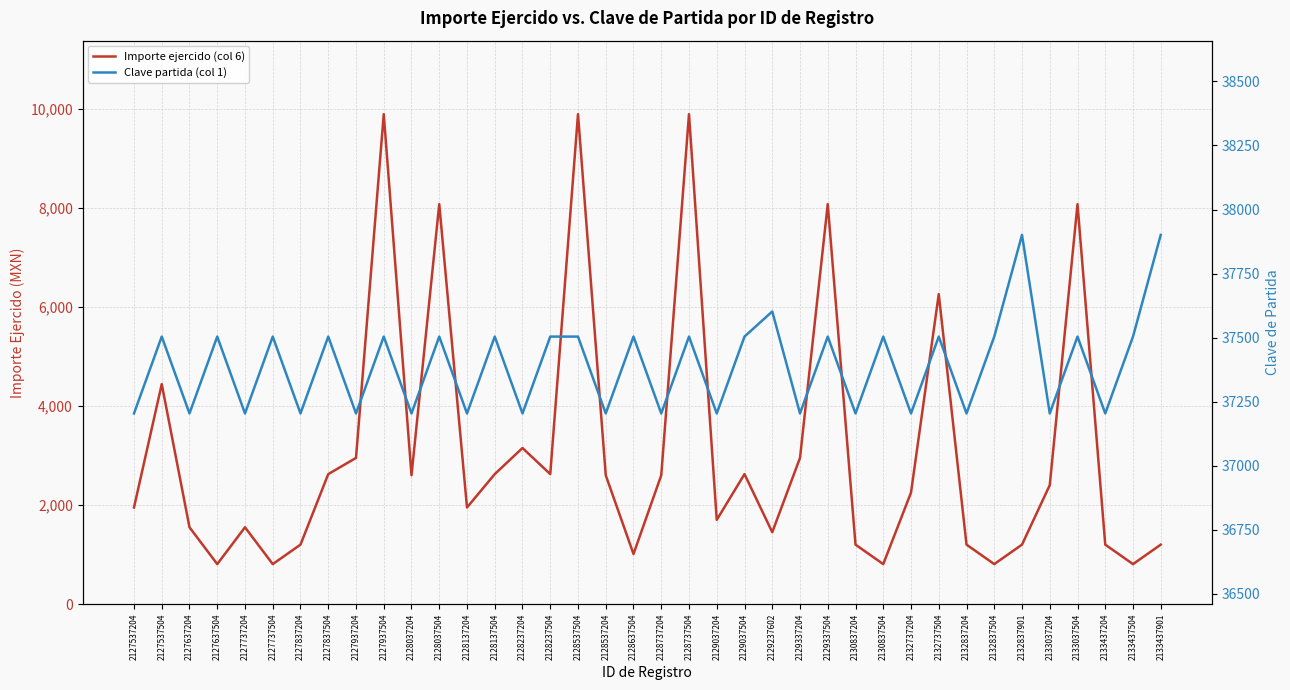

Reading left to right, transcribe all the data shown in this chart.

Importe ejercido (col 6): 1950.0	4439.0	1550.0	807.0	1550.0	807.0	1200.0	2623.0	2950.0	9887.0	2600.0	8071.0	1950.0	2623.0	3150.0	2623.0	9887.0	2600.0	1011.0	2600.0	9887.0	1700.0	2623.0	1450.8	2950.0	8071.0	1200.0	807.0	2250.0	6255.0	1200.0	807.0	1200.0	2400.0	8071.0	1200.0	807.0	1200.0
Clave partida (col 1): 37204.0	37504.0	37204.0	37504.0	37204.0	37504.0	37204.0	37504.0	37204.0	37504.0	37204.0	37504.0	37204.0	37504.0	37204.0	37504.0	37504.0	37204.0	37504.0	37204.0	37504.0	37204.0	37504.0	37602.0	37204.0	37504.0	37204.0	37504.0	37204.0	37504.0	37204.0	37504.0	37901.0	37204.0	37504.0	37204.0	37504.0	37901.0